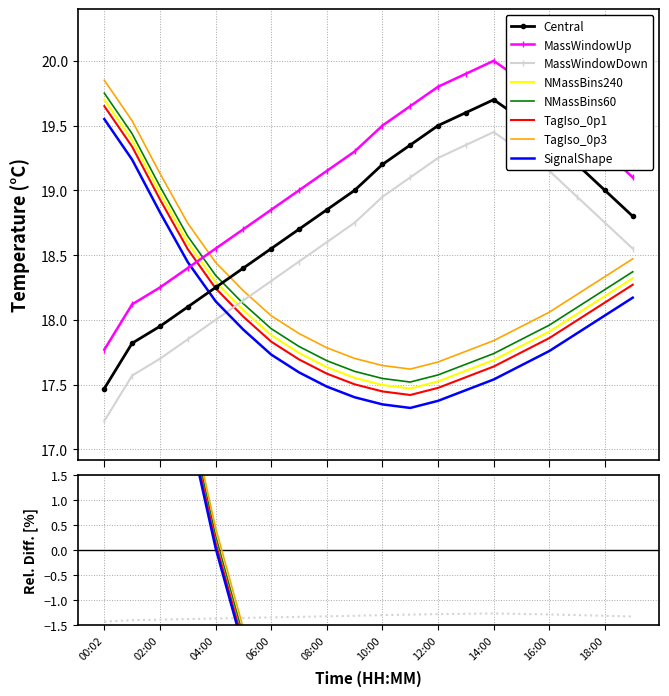

What is the value of the temperature point at the 15th from the left?

19.7